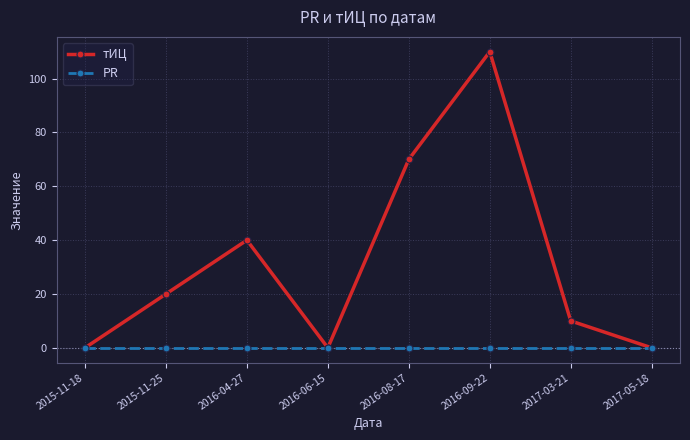

At how many categories does at least one series exceed 7?

5